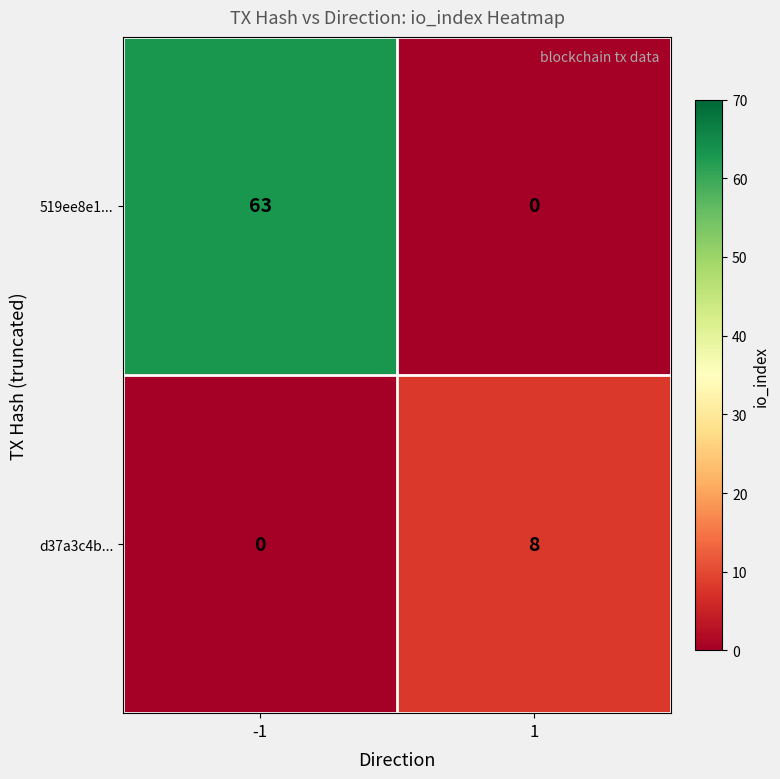

What is the maximum value shown in the chart?

63